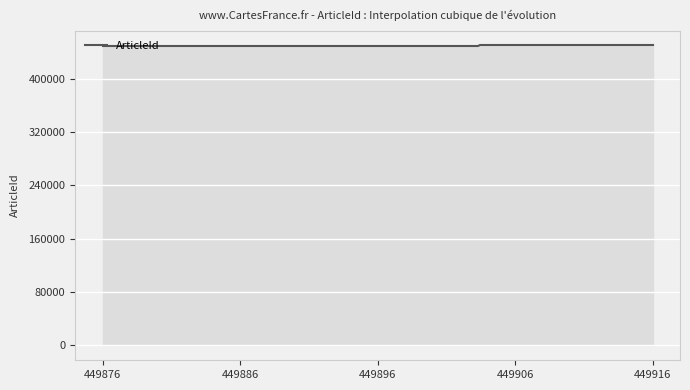

What is the greatest value displayed?

449916.0